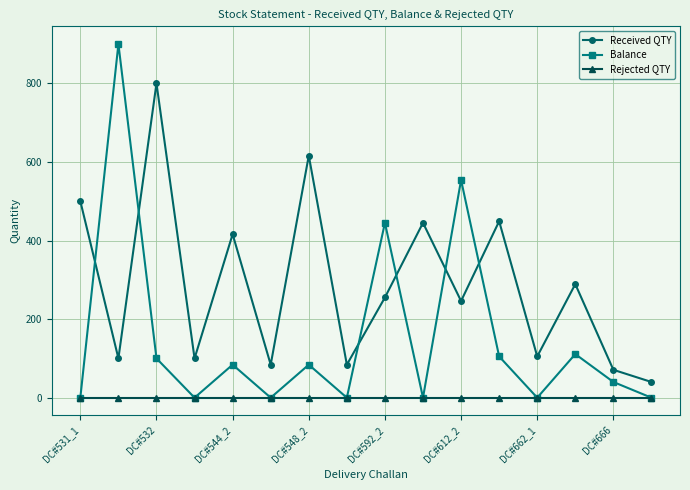

Rank the series by their average value, from lowest to highest.

Rejected QTY, Balance, Received QTY